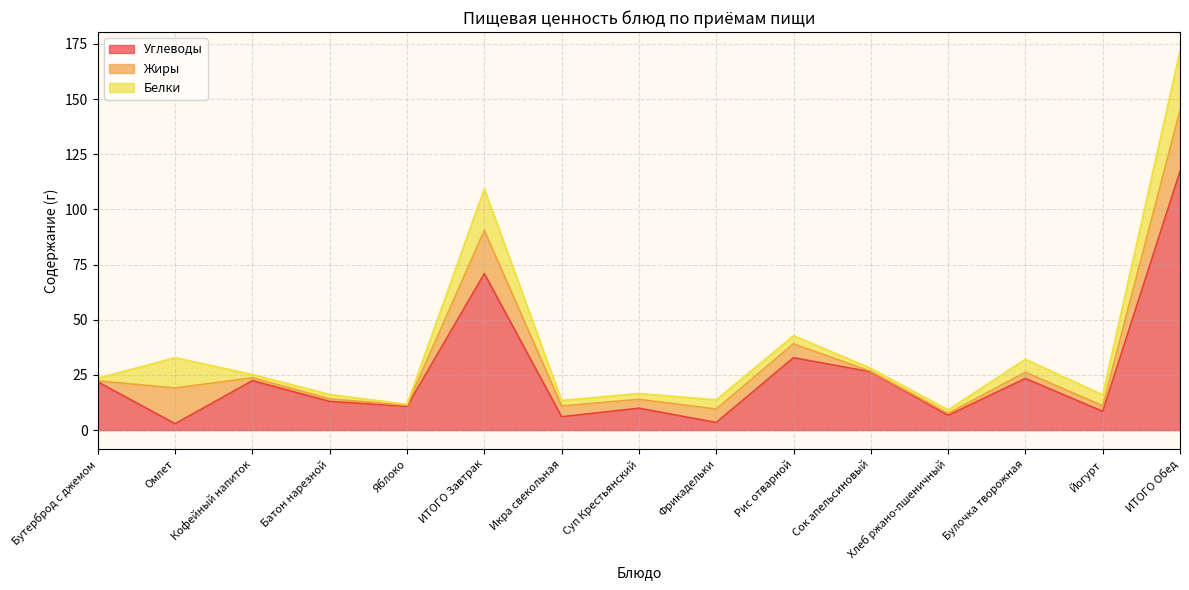

Is the value of Белки at Омлет greater than the value of Углеводы at Кофейный напиток?

No